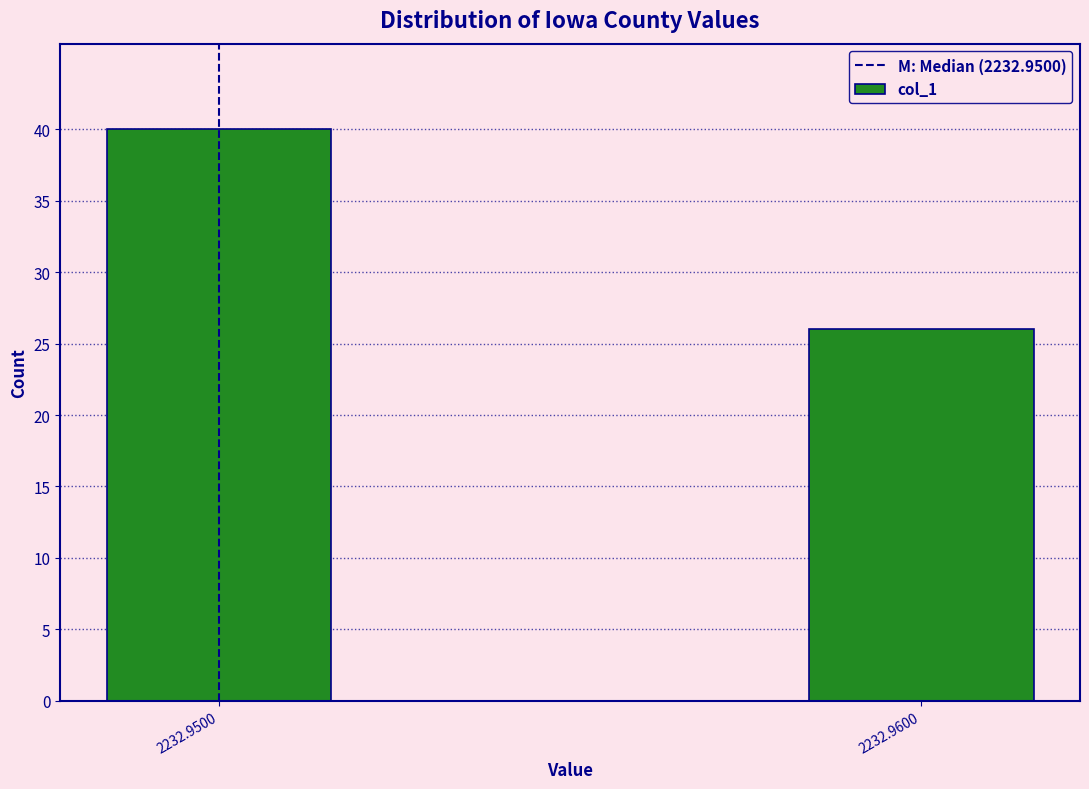

Reading left to right, what are all the values shown in this chart?

2232.9500=40	2232.9600=26